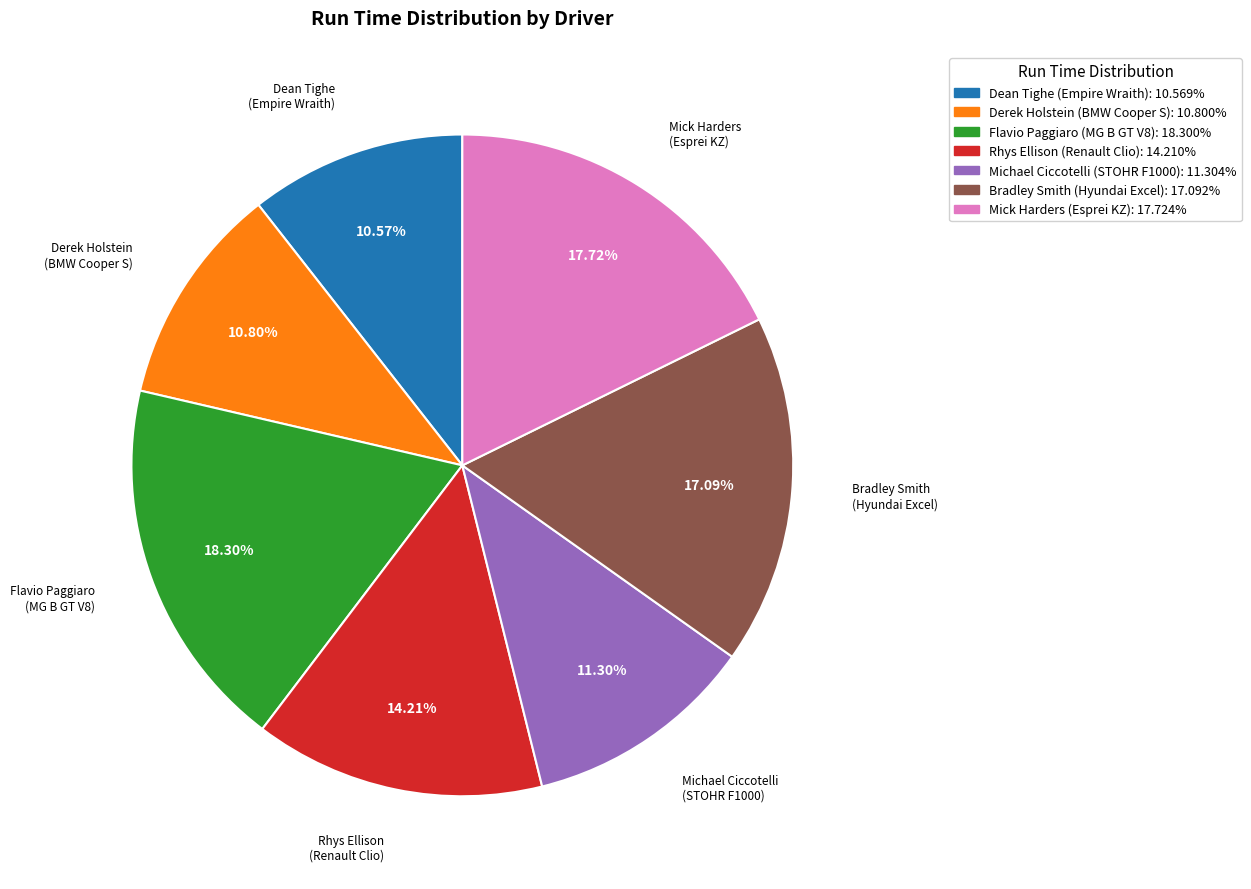

How many segments does this pie chart have?

7